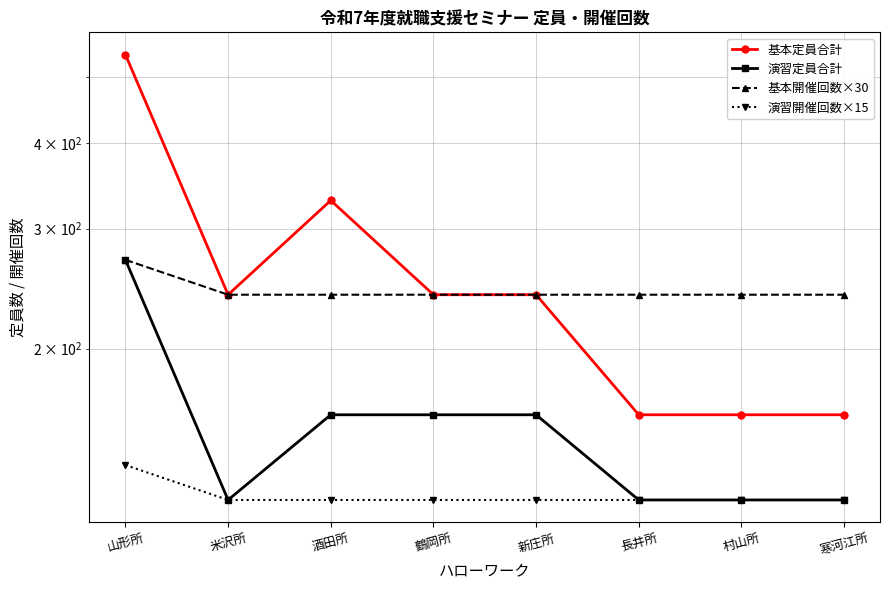

What is the smallest value displayed?

120